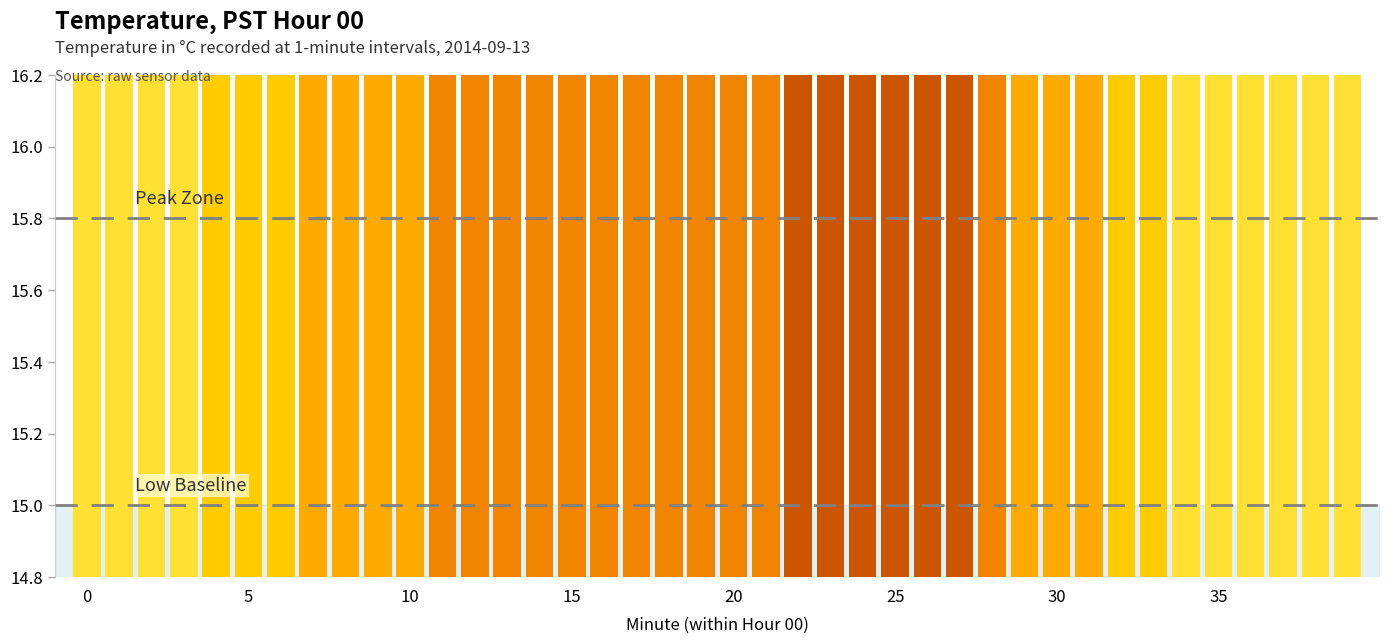

Is it true that the value at 26 is 15.9?

True